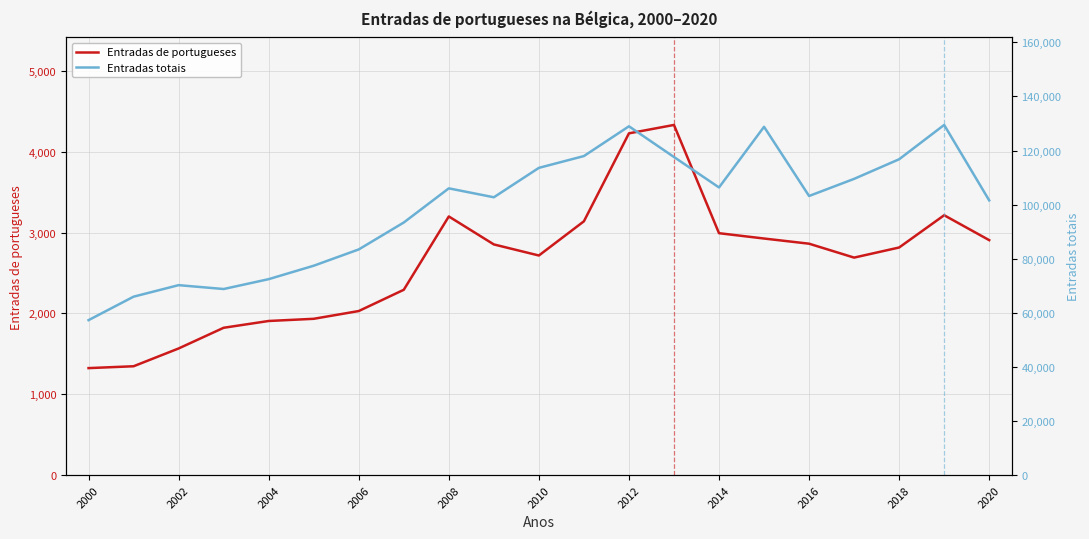

Reading right to left, what are all the values shown in this chart?

Entradas de portugueses: 2907	3215	2816	2691	2863	2927	2993	4332	4228	3140	2717	2854	3200	2293	2030	1934	1907	1823	1567	1347	1324
Entradas totais: 101553	129450	116768	109515	103187	128762	106345	117595	128948	117948	113582	102714	106012	93387	83433	77411	72446	68800	70230	65974	57295